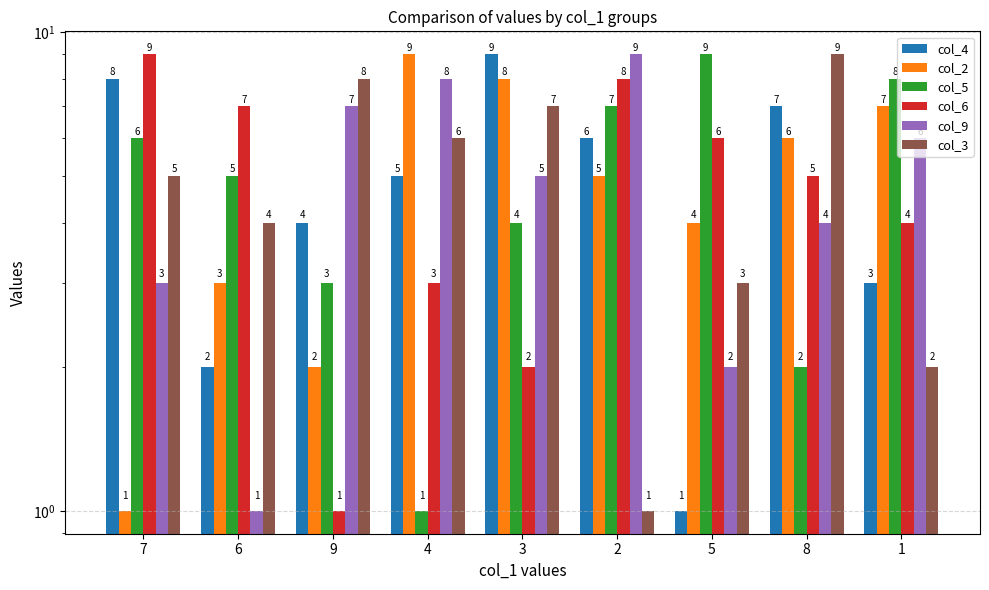

What is the sum of all col_9 values?

45